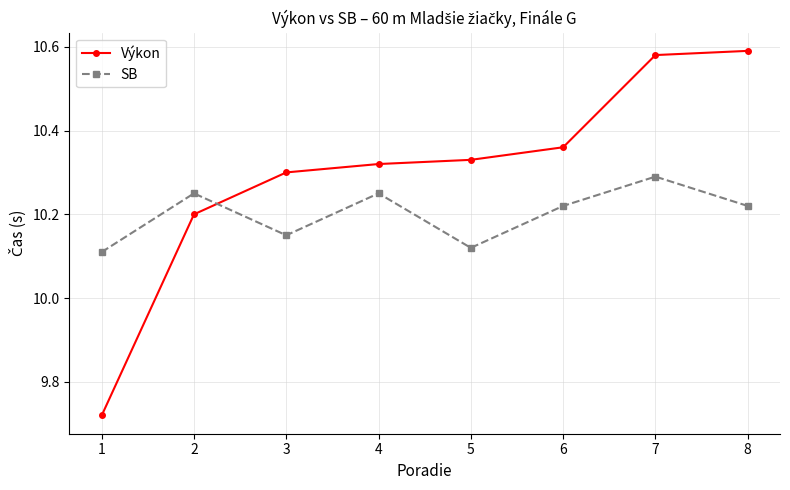

At which label does Výkon first exceed 10?

2